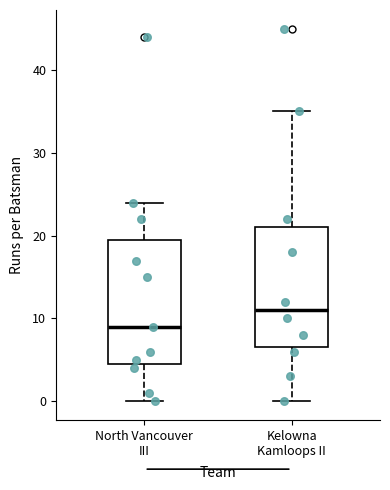

Which box has the lowest median line?

North Vancouver III